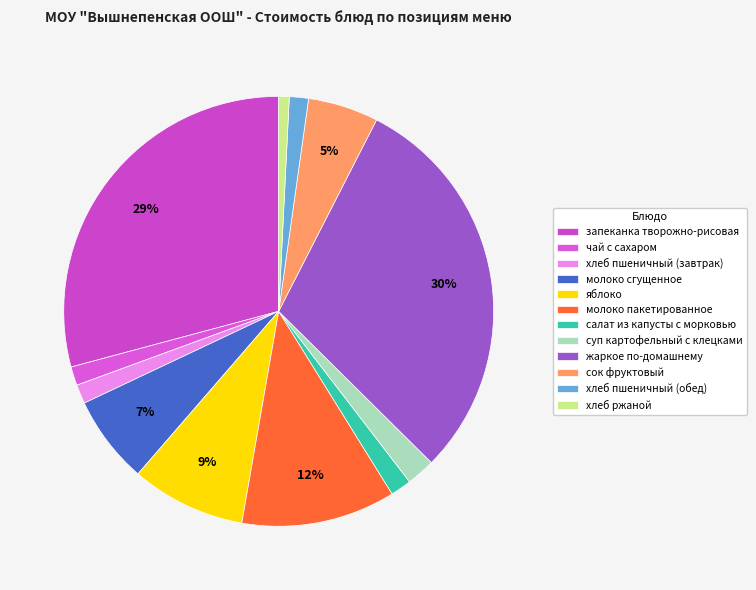

How many slices are in this pie chart?

12